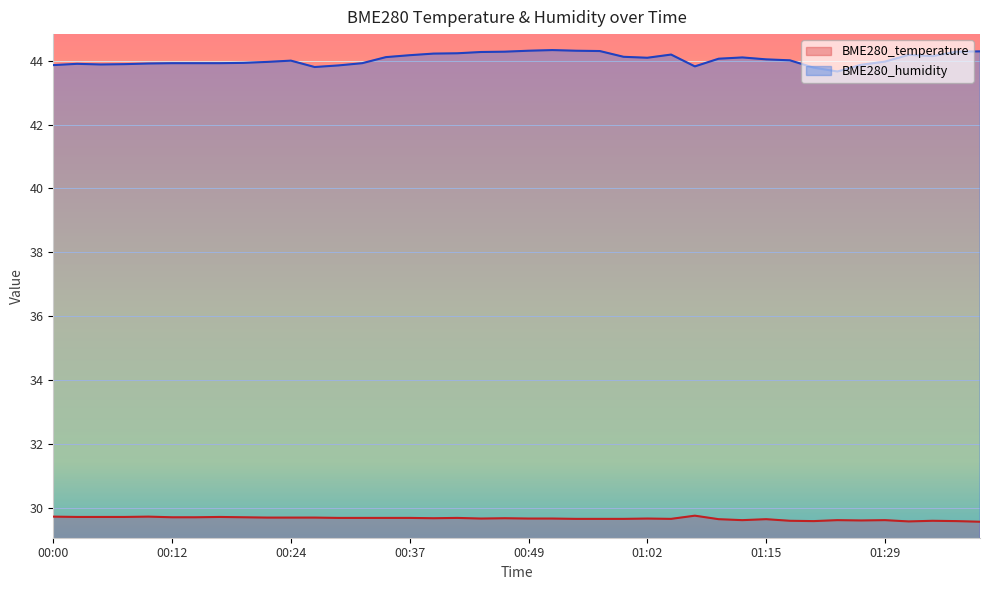

True or false: BME280_temperature and BME280_humidity intersect in this chart.

False